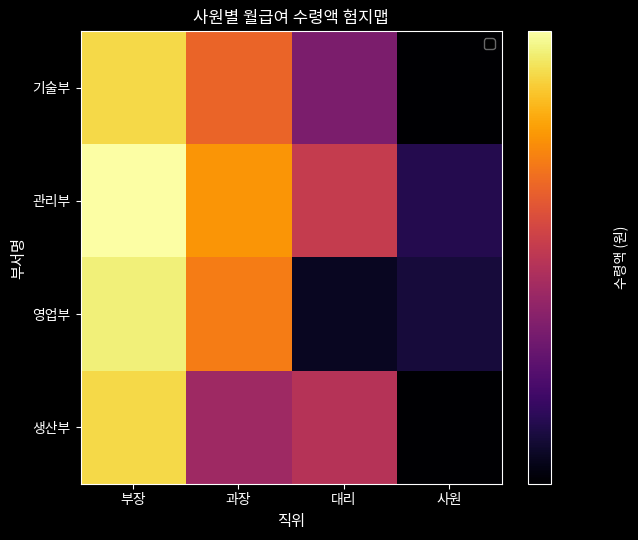

List the series in order of their peak value, lowest first.

기술부, 생산부, 영업부, 관리부